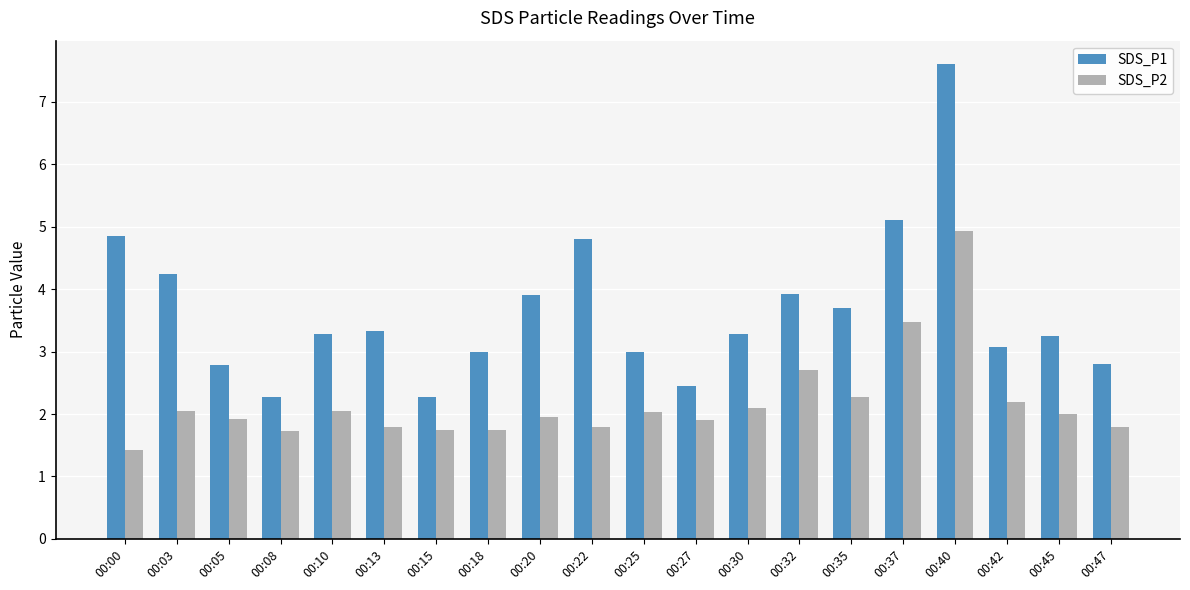

What is the maximum value for SDS_P1?

7.6